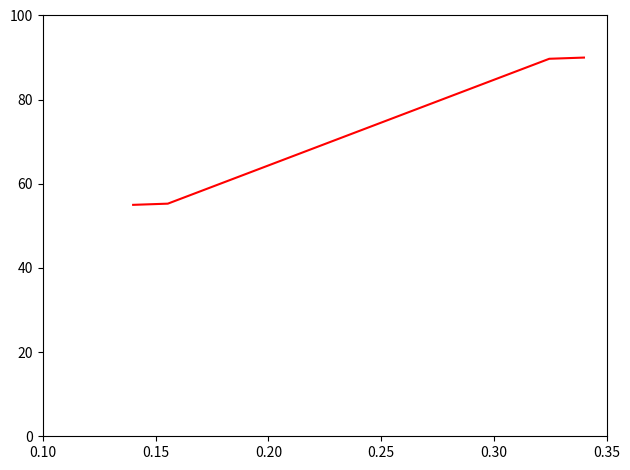

What is the average value?

72.5